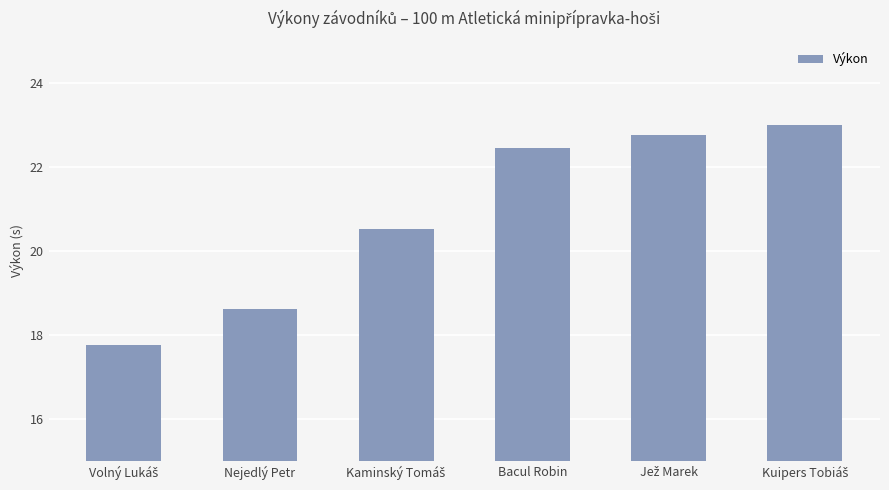

True or false: the data shows 24.9 at Nejedlý Petr.

False